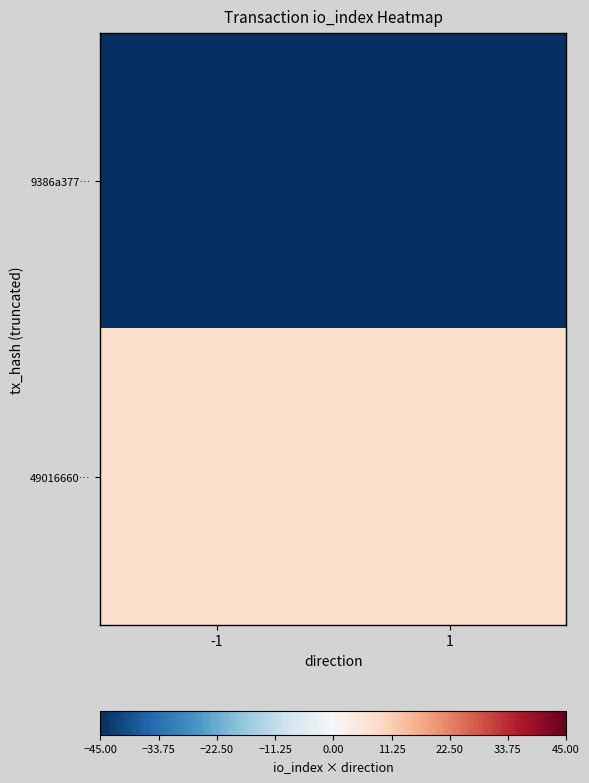

Which series has the largest total across all categories?

49016660…